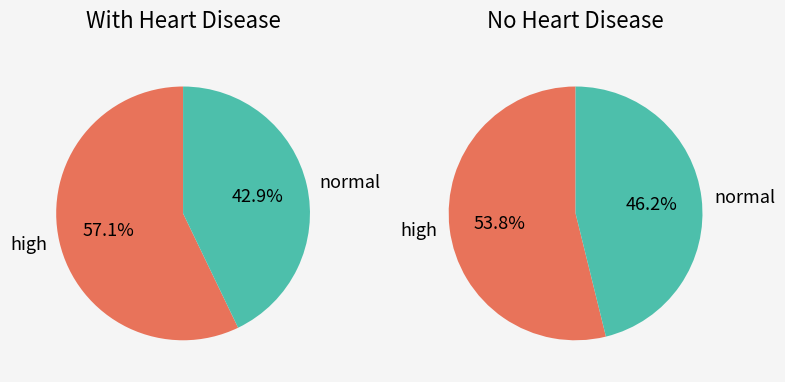

True or false: 18 accounts for 1% of the total.

False